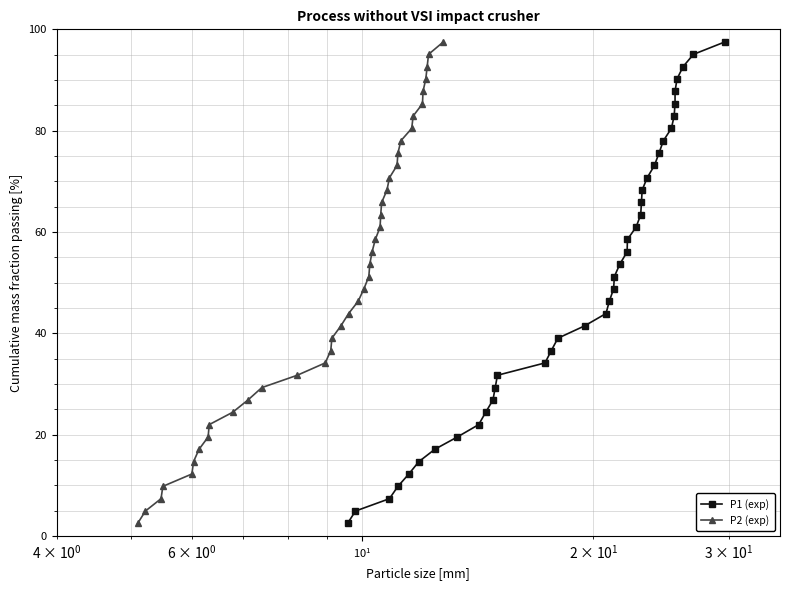

Reading right to left, list all the values displayed in this chart.

P1 (exp): 97.5	95.1	92.6	90.2	87.8	85.3	82.9	80.4	78.0	75.6	73.1	70.7	68.3	65.8	63.4	61.0	58.5	56.1	53.7	51.2	48.8	46.3	43.9	41.5	39.0	36.6	34.2	31.7	29.3	26.9	24.4	22.0	19.6	17.1	14.7	12.2	9.8	7.4	4.9	2.5
P2 (exp): 97.5	95.1	92.6	90.2	87.8	85.3	82.9	80.4	78.0	75.6	73.1	70.7	68.3	65.8	63.4	61.0	58.5	56.1	53.7	51.2	48.8	46.3	43.9	41.5	39.0	36.6	34.2	31.7	29.3	26.9	24.4	22.0	19.6	17.1	14.7	12.2	9.8	7.4	4.9	2.5